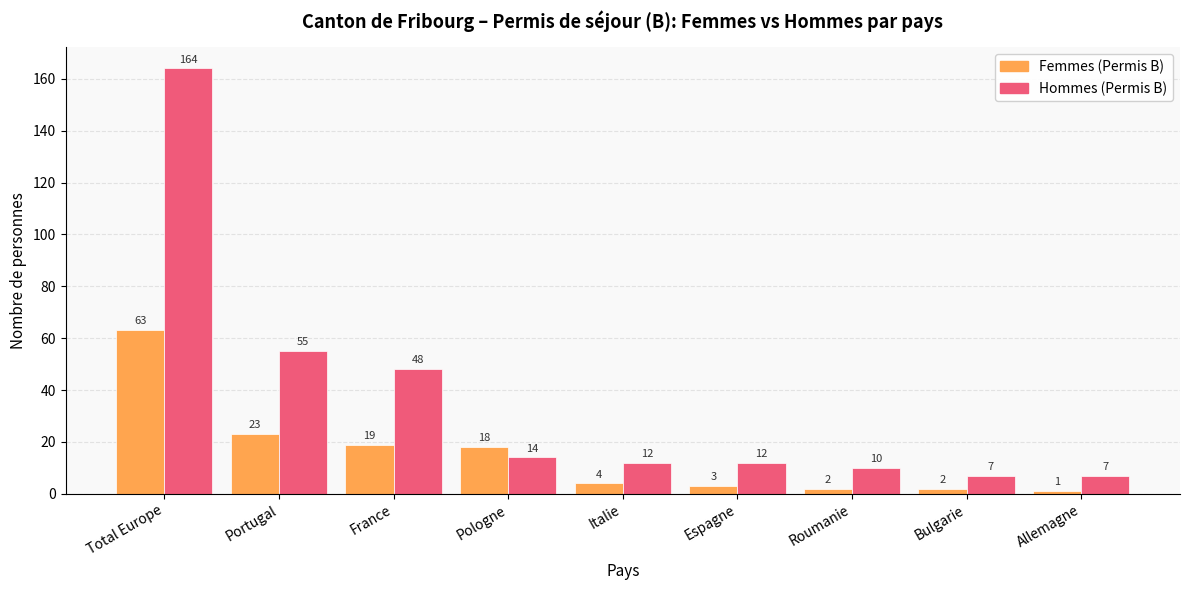

What are all the series names shown in the legend?

Femmes (Permis B), Hommes (Permis B)